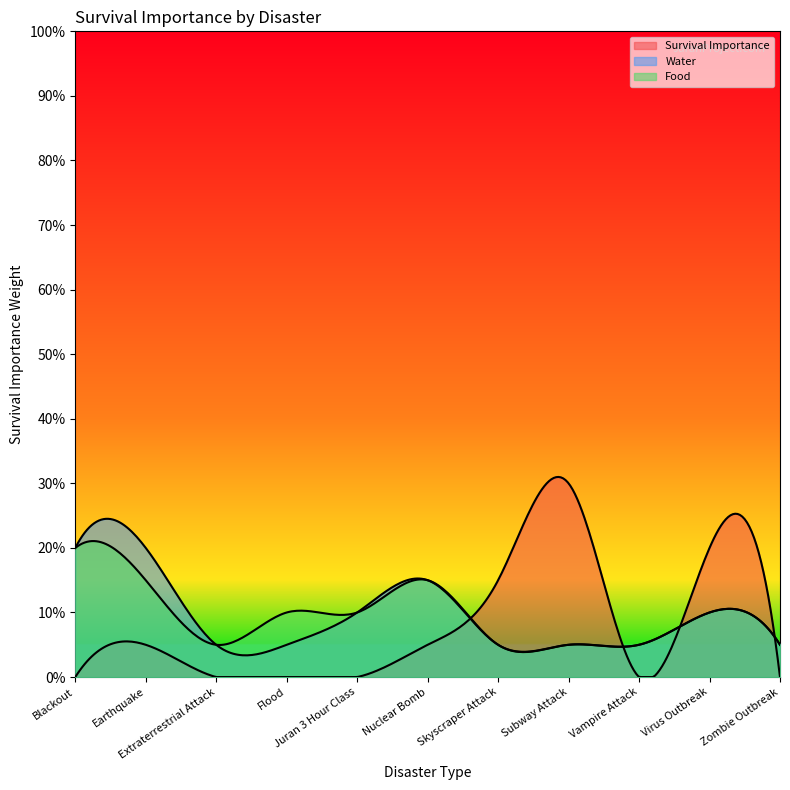

True or false: Water has more than 0 points higher than both neighbors.

True